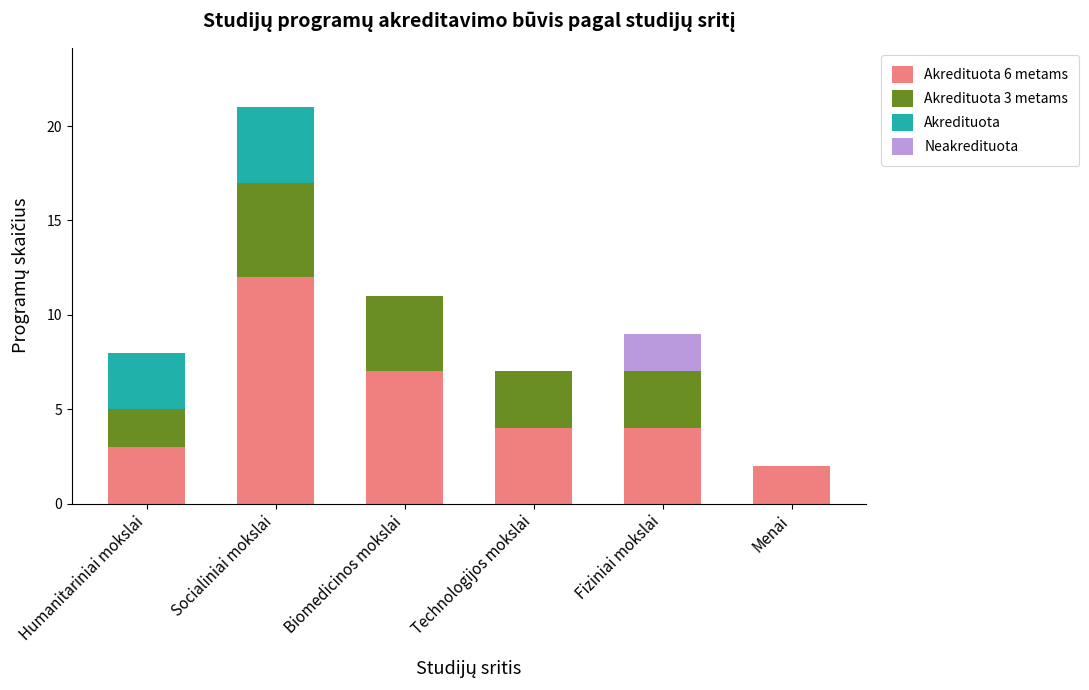

At which category is the sum across all series the highest?

Socialiniai mokslai